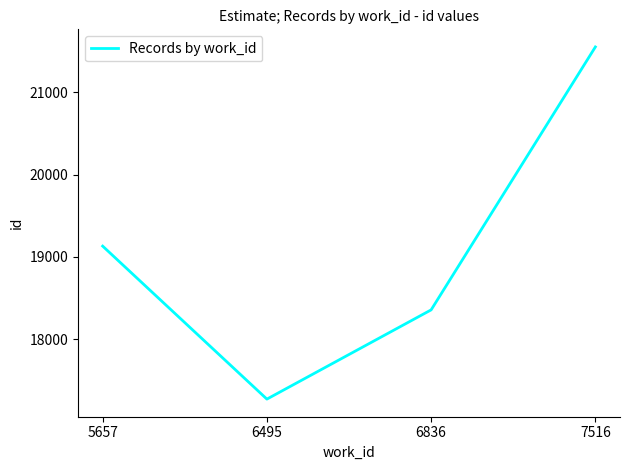

Does the chart have visible grid lines?

No